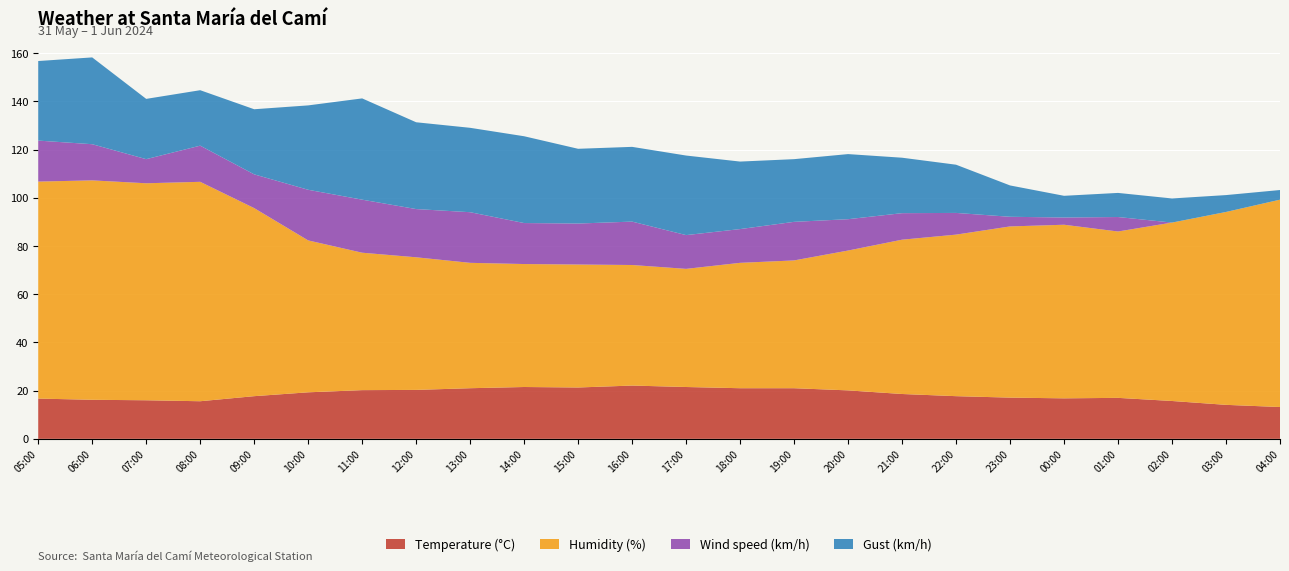

Reading left to right, transcribe all the data shown in this chart.

Temperature (°C): 05:00=16.7	06:00=16.2	07:00=16.0	08:00=15.6	09:00=17.7	10:00=19.3	11:00=20.2	12:00=20.3	13:00=21.0	14:00=21.5	15:00=21.3	16:00=22.1	17:00=21.5	18:00=21.0	19:00=21.0	20:00=20.1	21:00=18.6	22:00=17.7	23:00=17.1	00:00=16.8	01:00=17.0	02:00=15.7	03:00=14.1	04:00=13.2
Humidity (%): 05:00=90.0	06:00=91.0	07:00=90.0	08:00=91.0	09:00=78.0	10:00=63.0	11:00=57.0	12:00=55.0	13:00=52.0	14:00=51.0	15:00=51.0	16:00=50.0	17:00=49.0	18:00=52.0	19:00=53.0	20:00=58.0	21:00=64.0	22:00=67.0	23:00=71.0	00:00=72.0	01:00=69.0	02:00=74.0	03:00=80.0	04:00=86.0
Wind speed (km/h): 05:00=17.0	06:00=15.0	07:00=10.0	08:00=15.0	09:00=14.0	10:00=21.0	11:00=22.0	12:00=20.0	13:00=21.0	14:00=17.0	15:00=17.0	16:00=18.0	17:00=14.0	18:00=14.0	19:00=16.0	20:00=13.0	21:00=11.0	22:00=9.0	23:00=4.0	00:00=3.0	01:00=6.0	02:00=0.0	03:00=0.0	04:00=0.0
Gust (km/h): 05:00=33.0	06:00=36.0	07:00=25.0	08:00=23.0	09:00=27.0	10:00=35.0	11:00=42.0	12:00=36.0	13:00=35.0	14:00=36.0	15:00=31.0	16:00=31.0	17:00=33.0	18:00=28.0	19:00=26.0	20:00=27.0	21:00=23.0	22:00=20.0	23:00=13.0	00:00=9.0	01:00=10.0	02:00=10.0	03:00=7.0	04:00=4.0